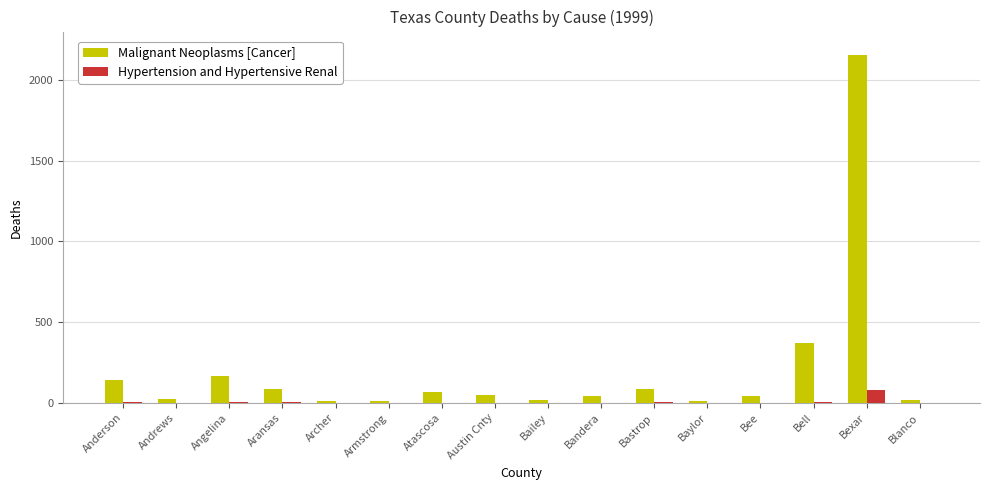

Which series has the largest total across all categories?

Malignant Neoplasms [Cancer]